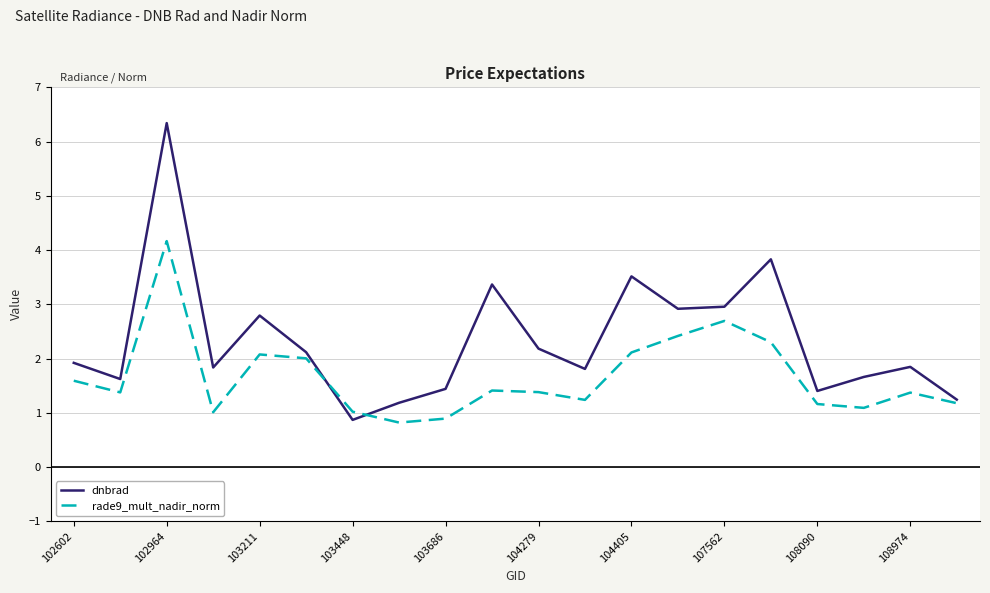

Which series has the widest spread of values?

dnbrad